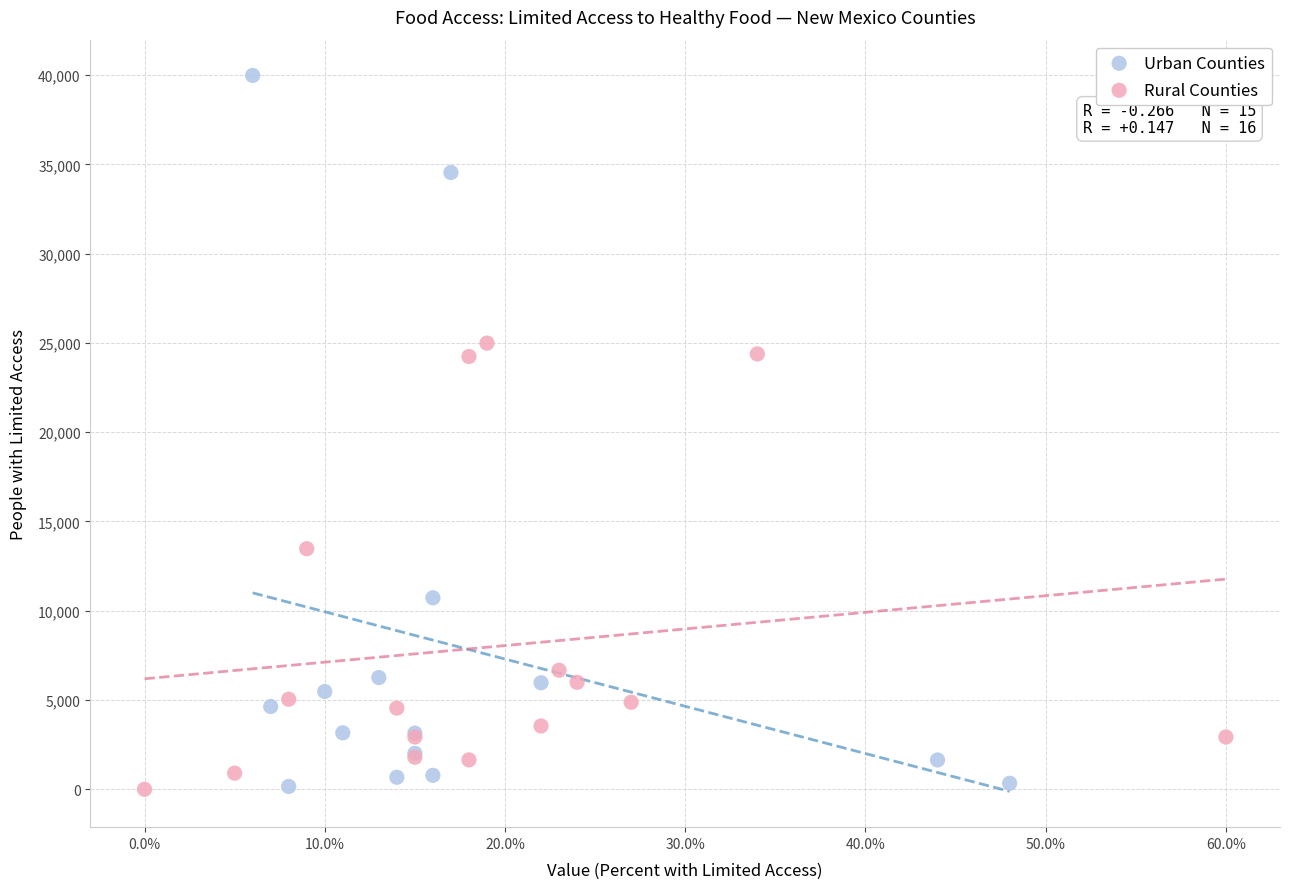

Which series contains the highest Y value?

Urban Counties